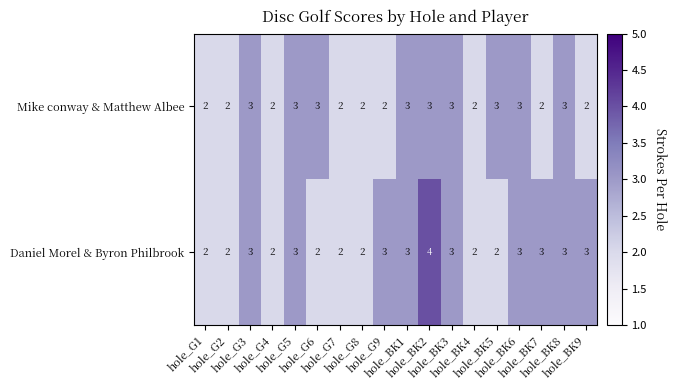

What is the sum of all Daniel Morel & Byron Philbrook values?

47